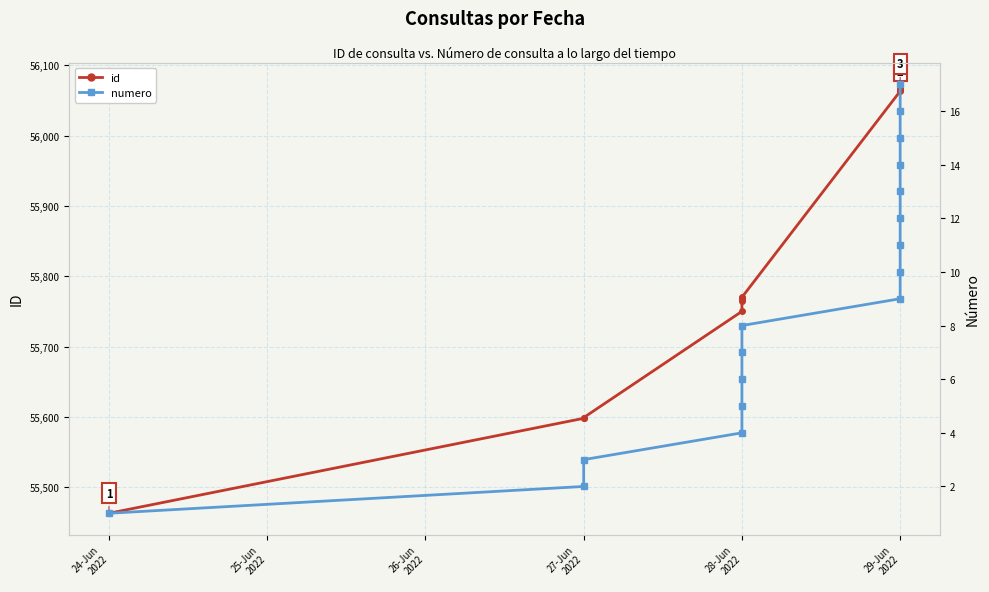

Is the value of id at 29-Jun 2022 greater than the value of numero at 29-Jun 2022?

Yes